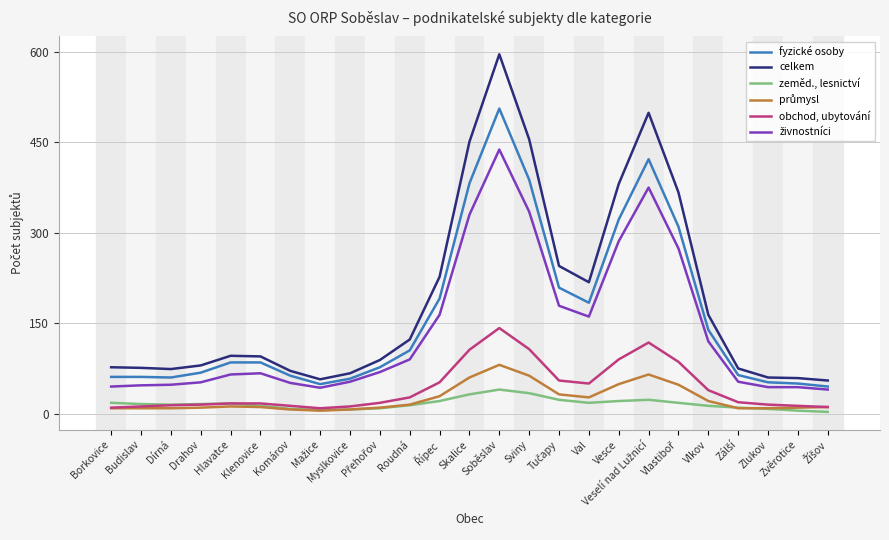

What is the difference between the second highest and minimum values in the fyzické osoby series?

377